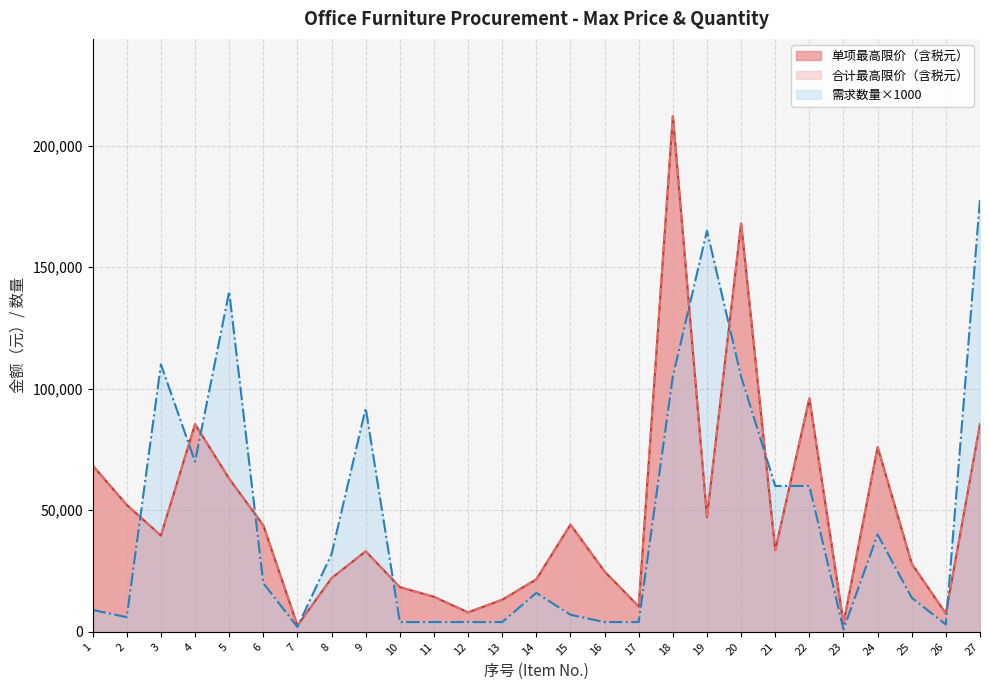

List the series in order of their peak value, highest first.

单项最高限价（含税元）, 合计最高限价（含税元）, 需求数量